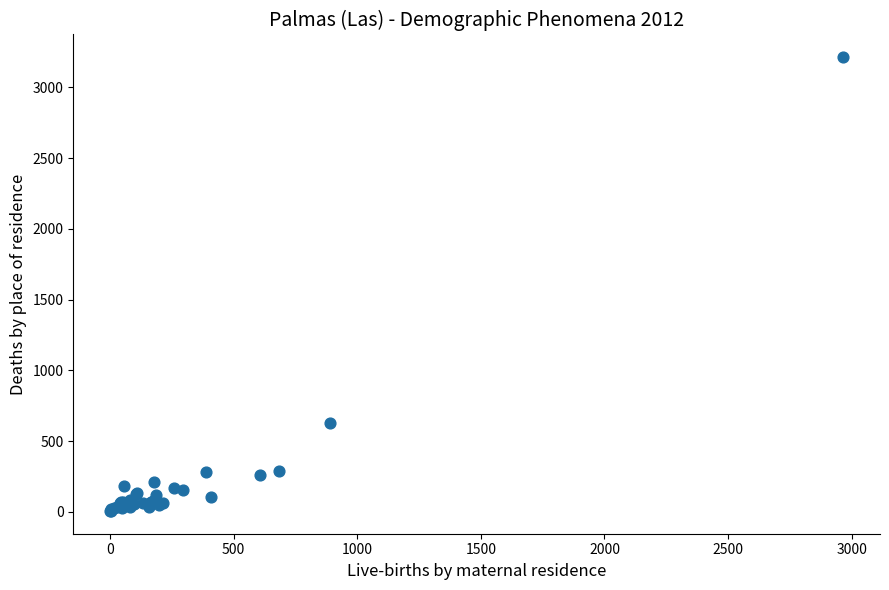

What Y value in the scatter plot is closest to 1609?

625